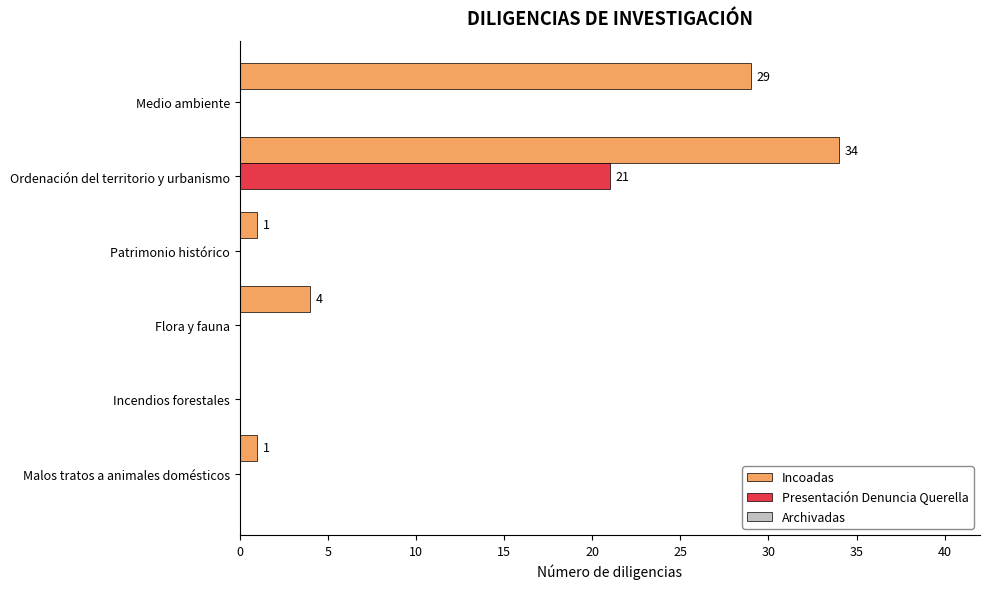

The Incoadas series shows -21 at Incendios forestales. True or false?

False